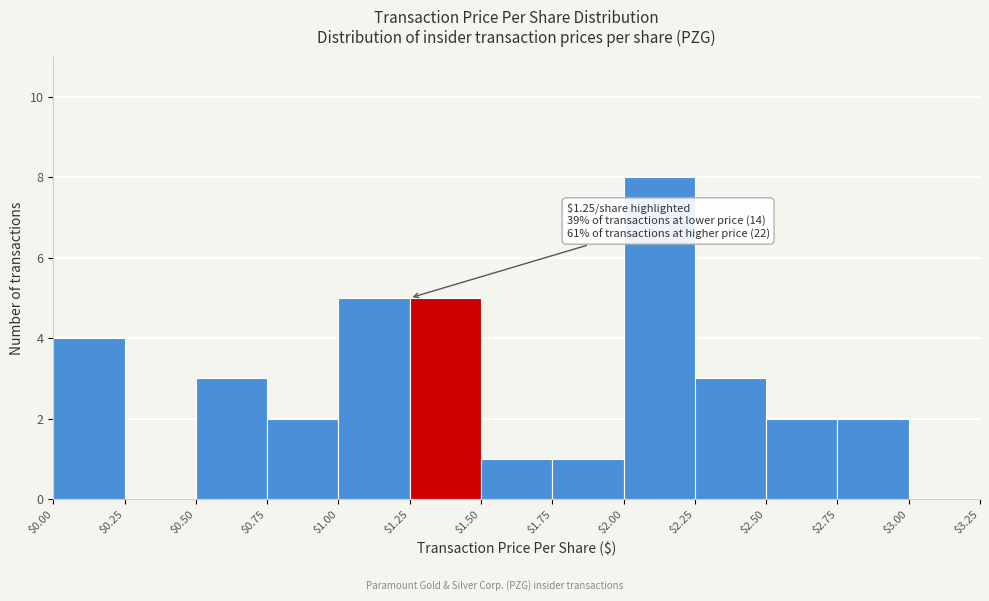

Which range on the x-axis has the tallest bar?

$2.00 to $2.25